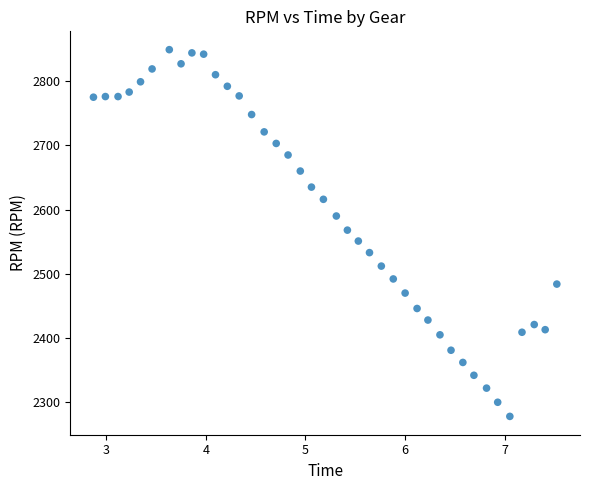

What is the range of Y values (max minus min)?

571